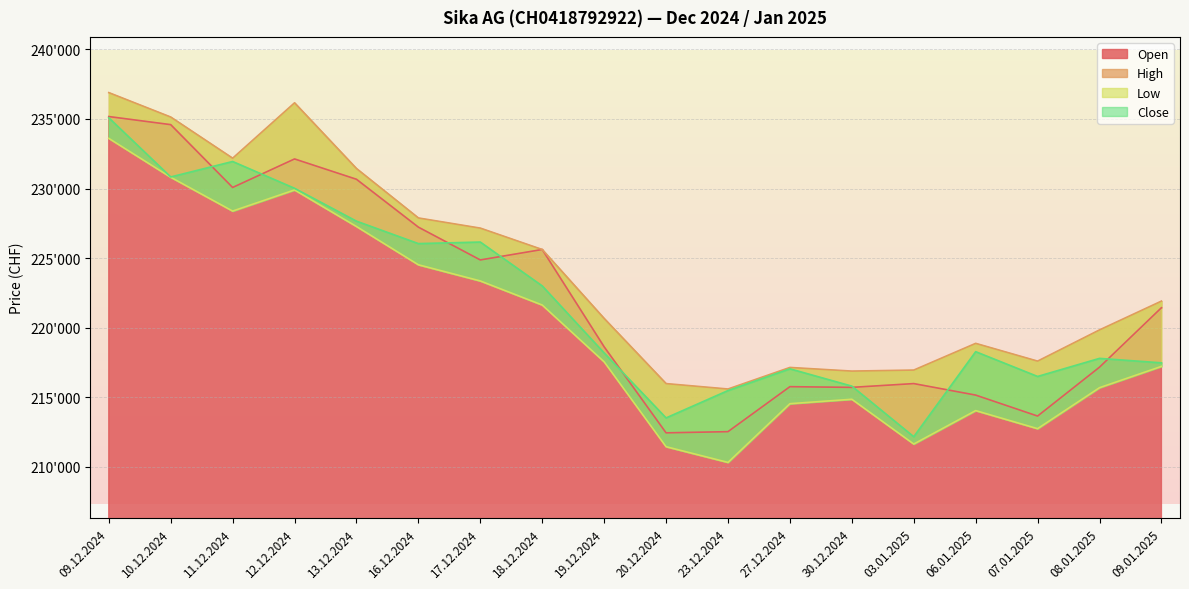

List the series in order of their peak value, lowest first.

Low, Close, Open, High